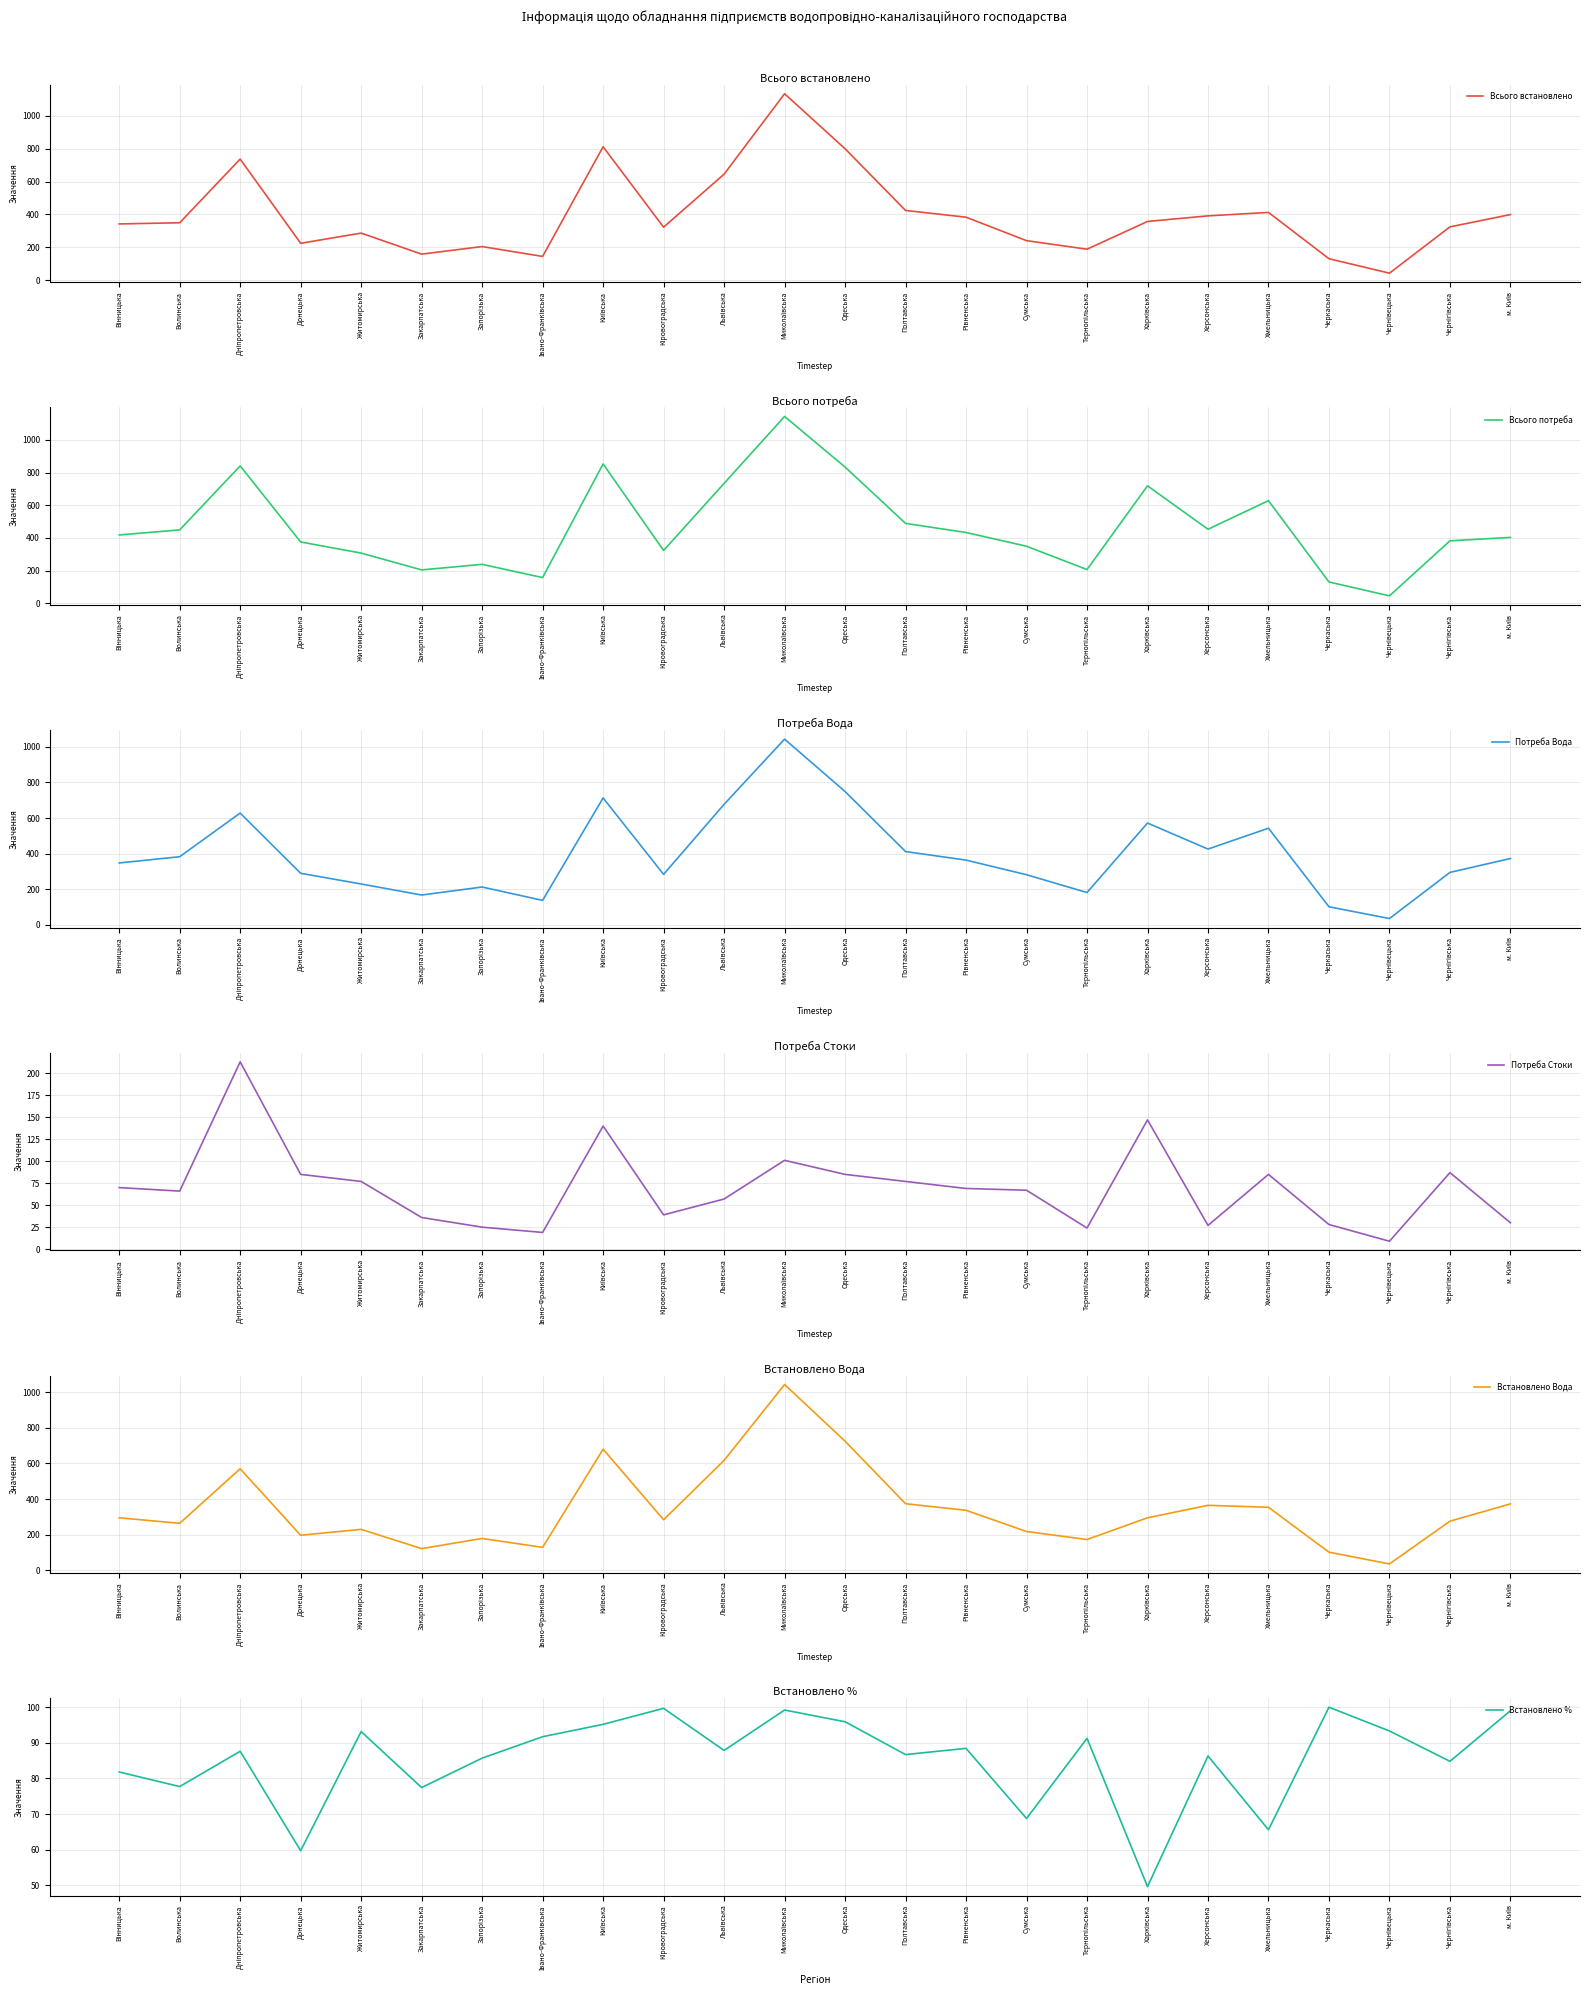

Rank the series at Чернівецька from lowest to highest value.

Потреба Стоки, Потреба Вода, Встановлено Вода, Всього встановлено, Всього потреба, Встановлено %